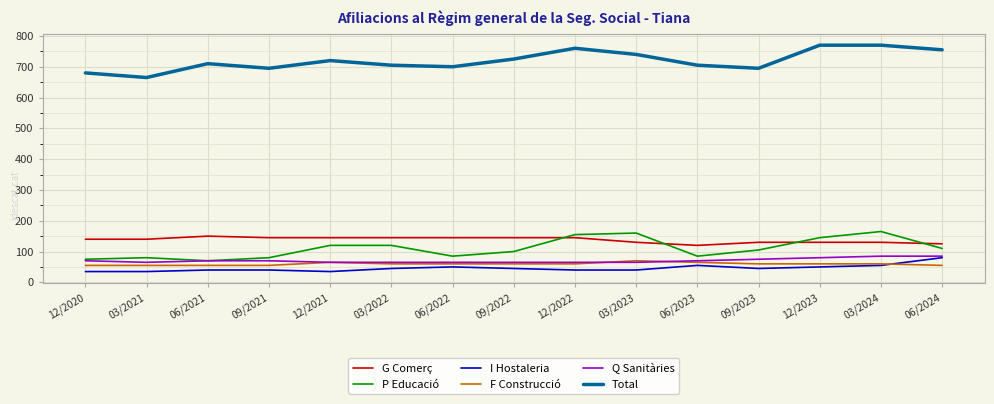

The value of I Hostaleria at 03/2022 is 75. True or false?

False